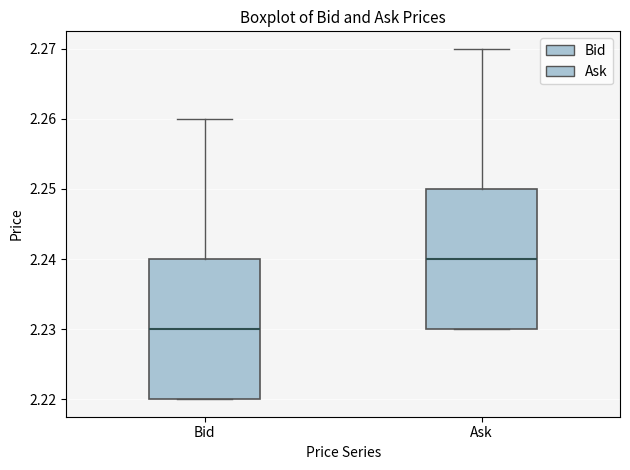

Which box has the highest median line?

Ask